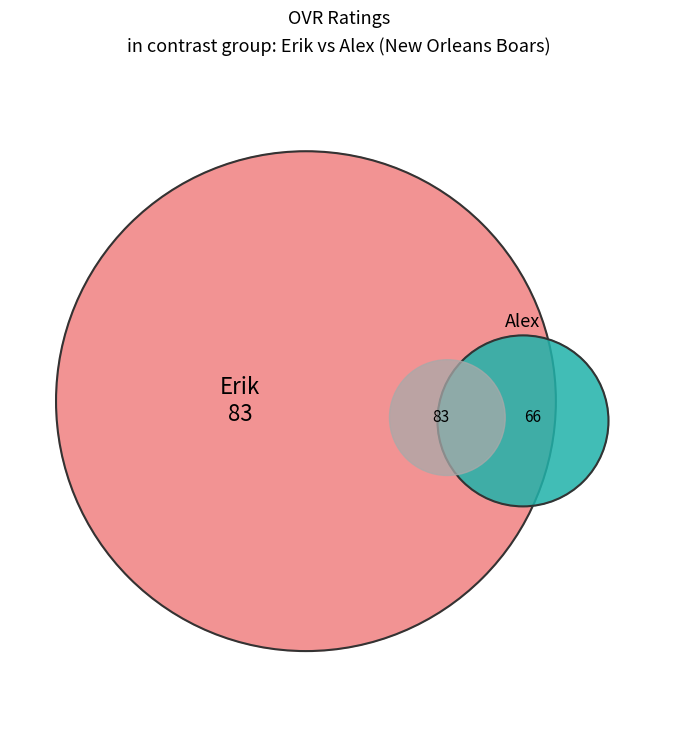

Rank the categories by value from lowest to highest.

Alex, Erik